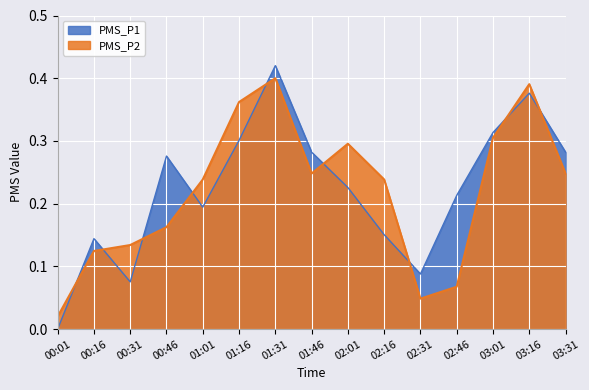

Between 00:16 and 02:16, which series saw the biggest shift?

PMS_P2